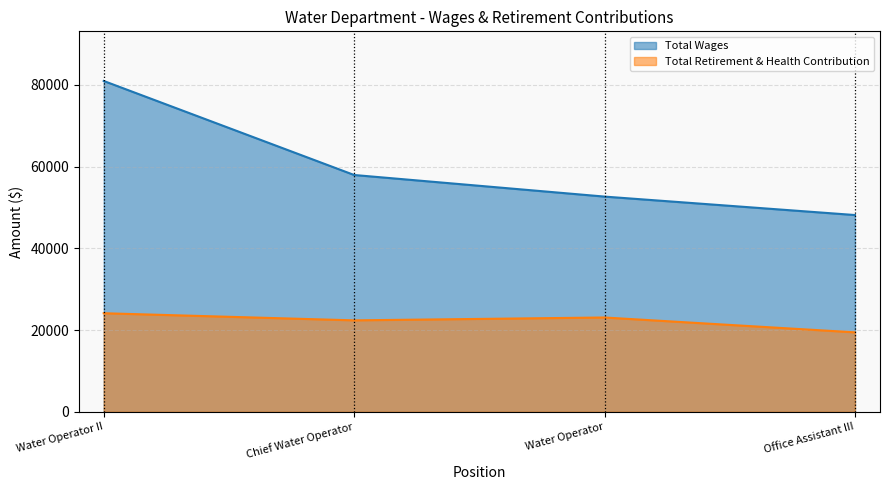

At which label does Total Retirement & Health Contribution reach its minimum?

Office Assistant III